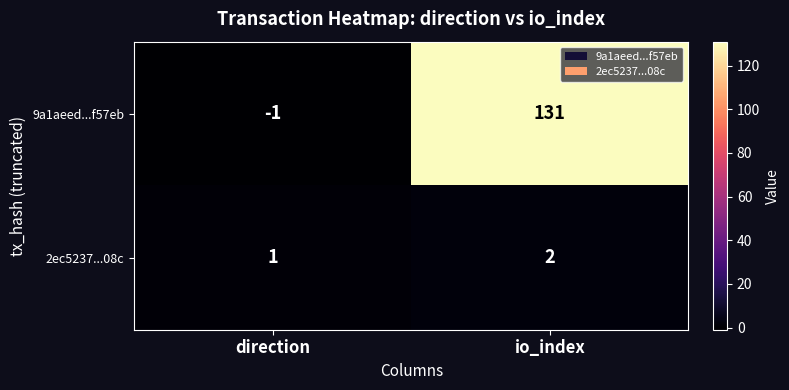

The 2ec5237...08c series shows 1 at direction. True or false?

True